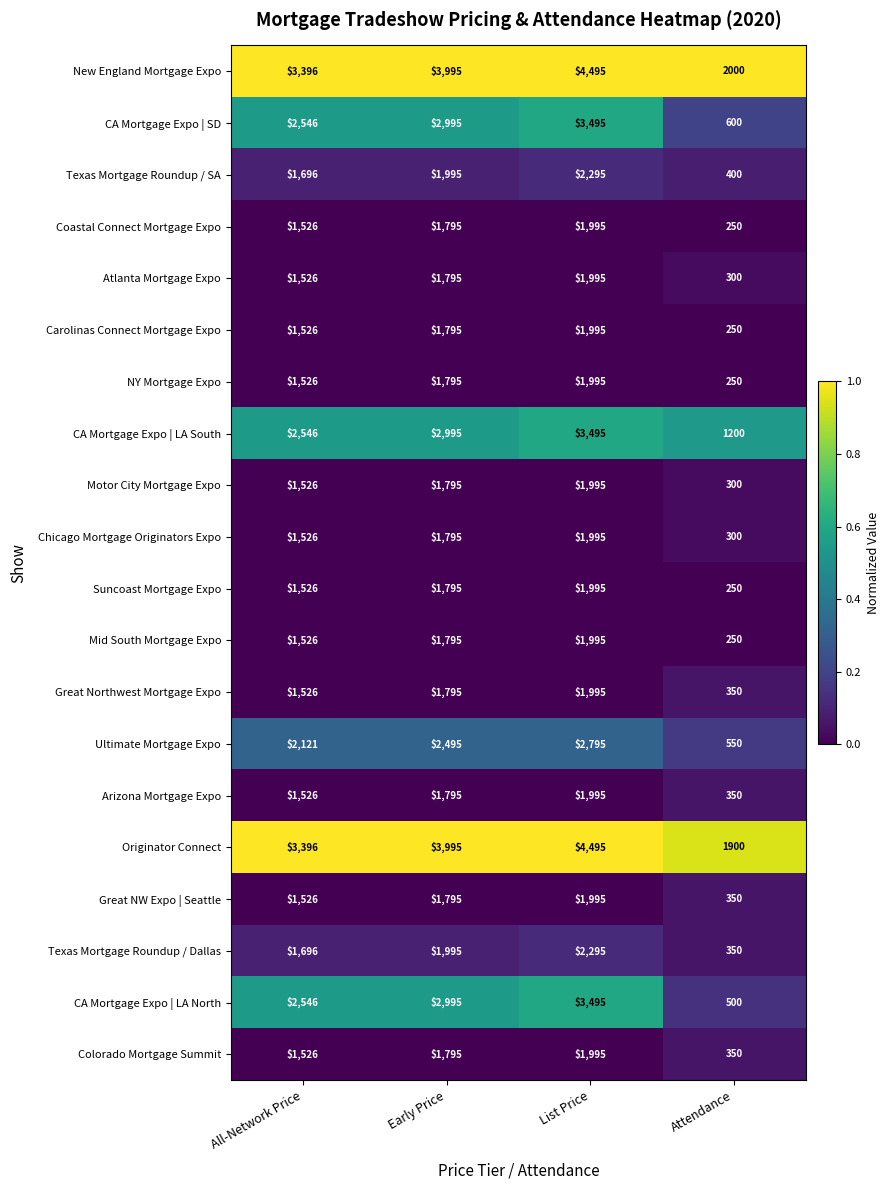

What is the smallest value displayed?

250